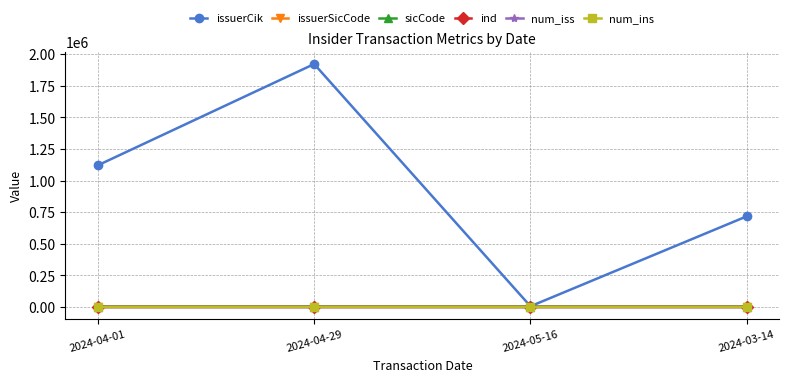

List the series in order of their peak value, highest first.

issuerCik, issuerSicCode, sicCode, ind, num_ins, num_iss